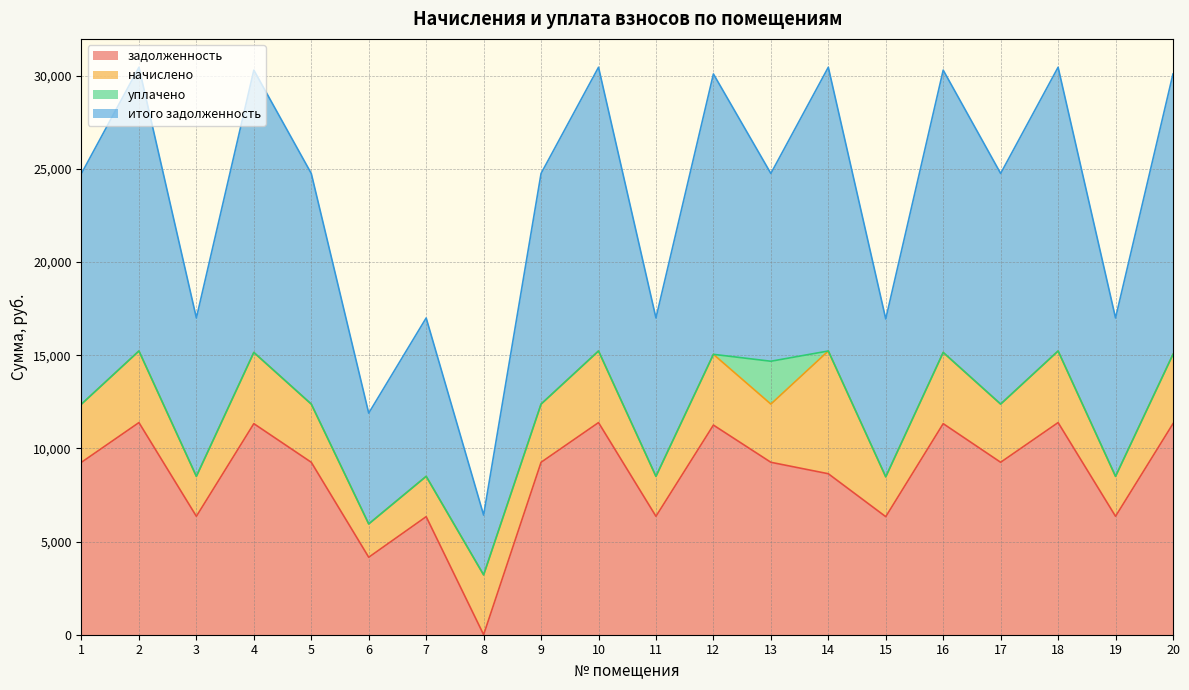

Which series has the largest range (max minus min)?

итого задолженность